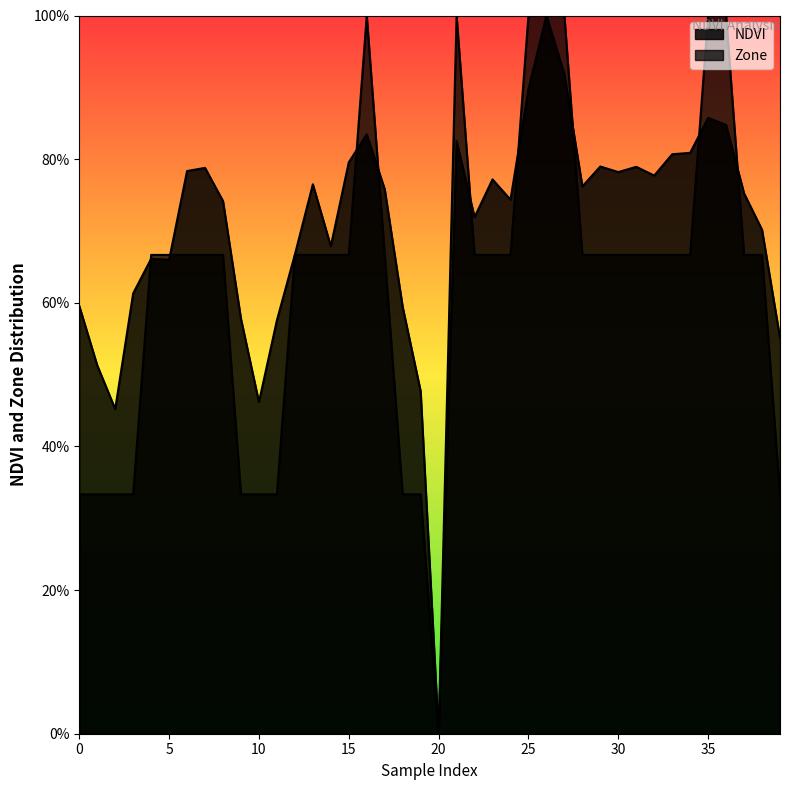

True or false: NDVI and Zone cross at least once.

True